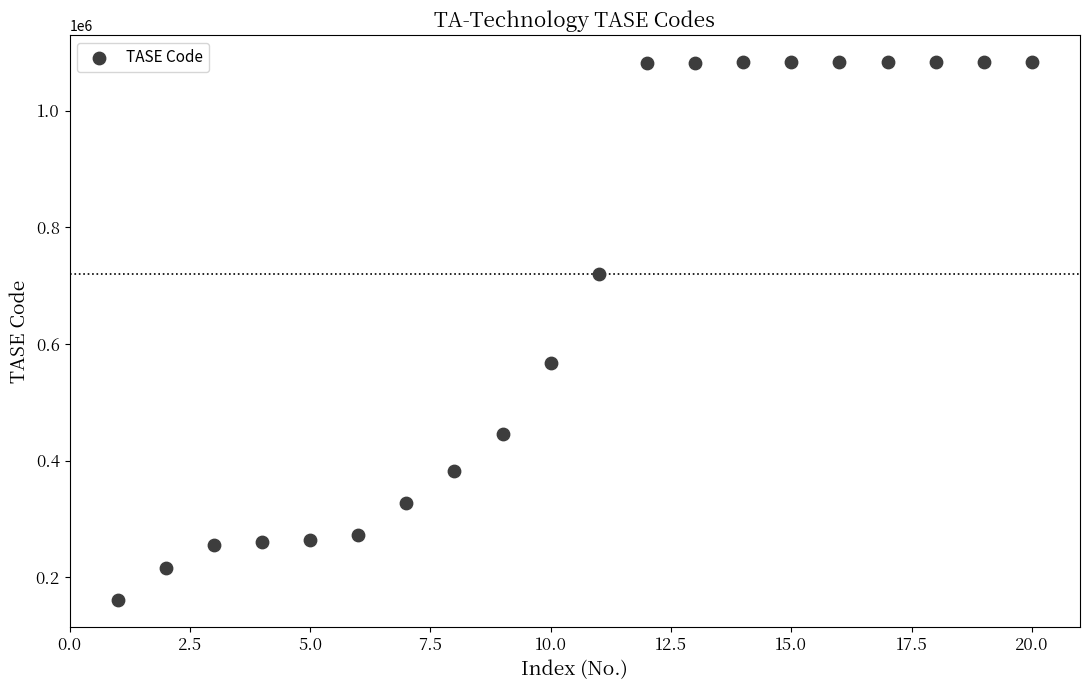

What Y value in the scatter plot is closest to 622127?

568014